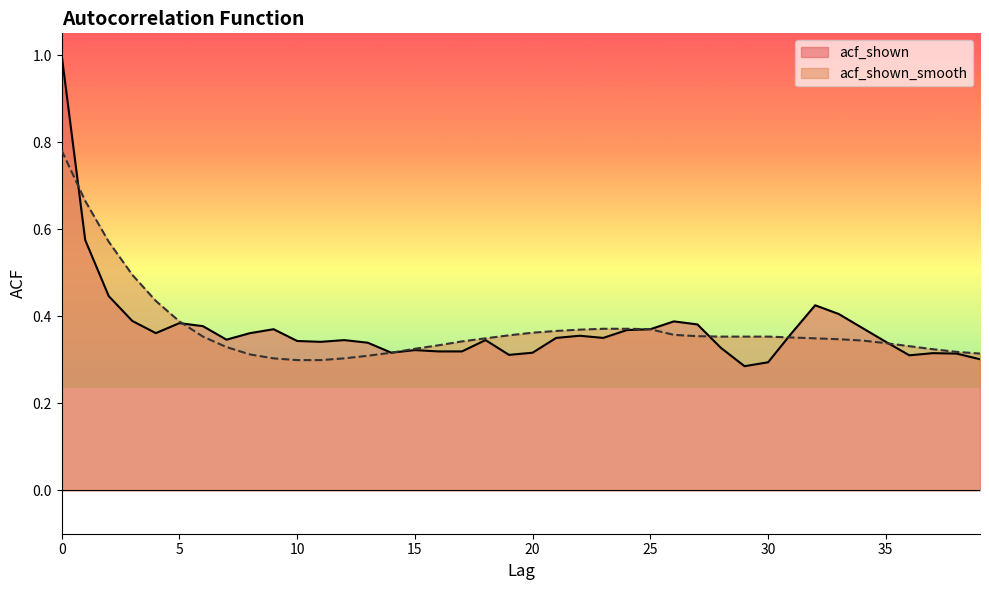

What is the value of the acf_shown point at the 38th from the left?

0.3